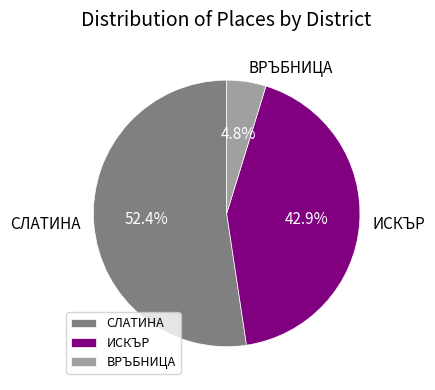

How many slices are in this pie chart?

3